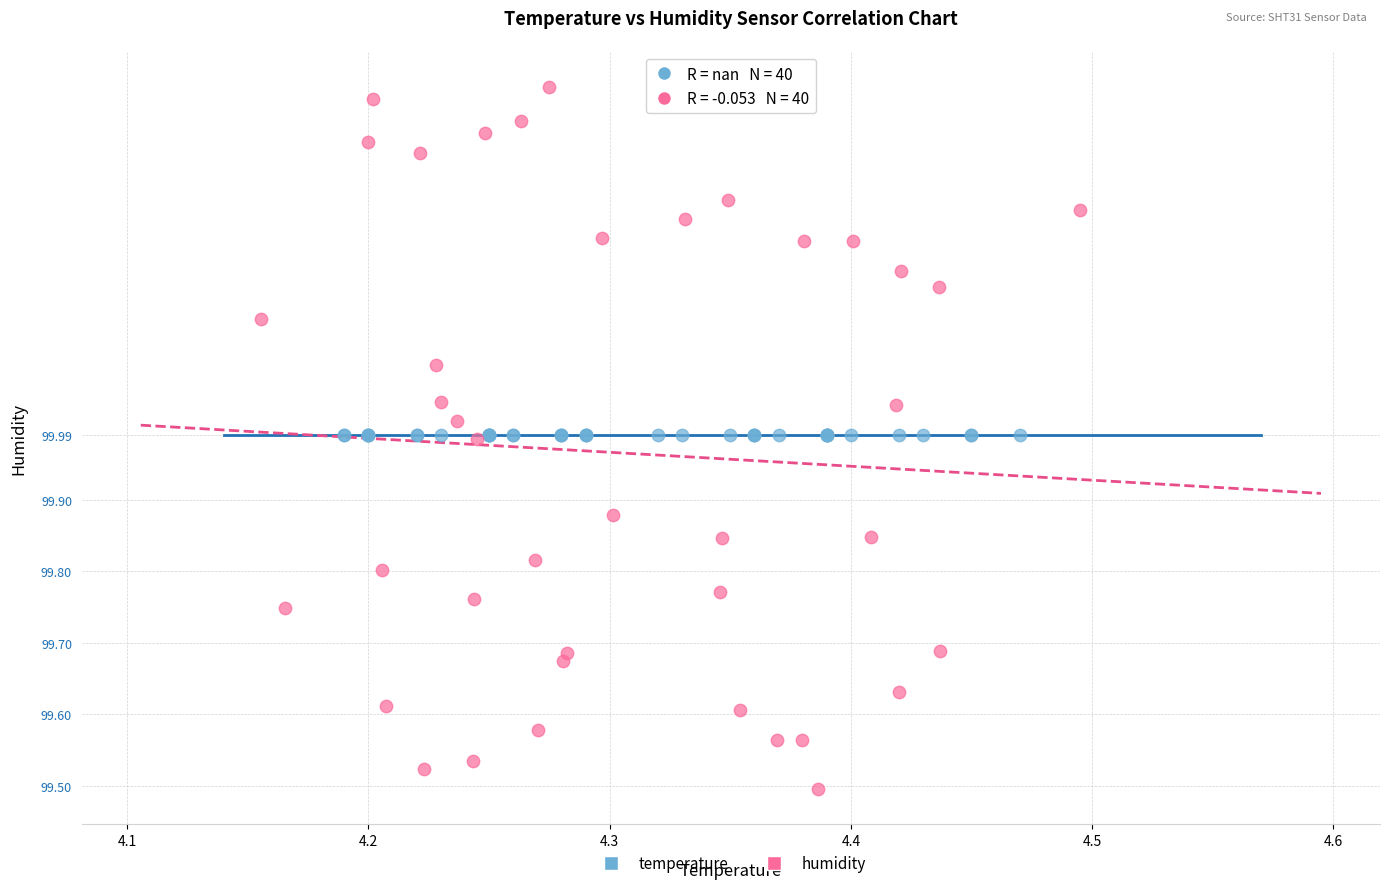

Which series reaches the maximum Y coordinate?

humidity